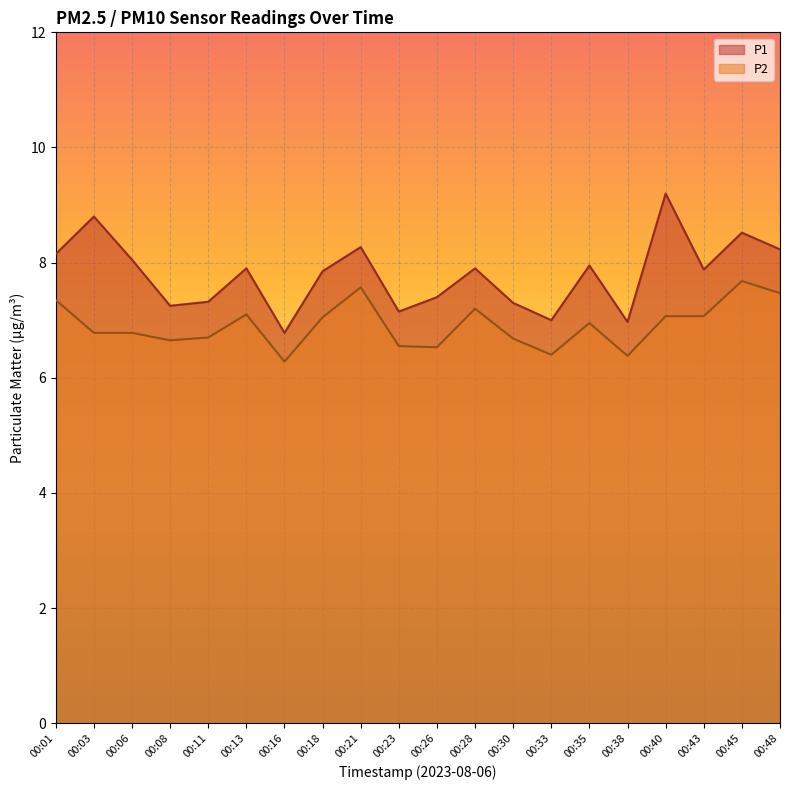

What is the difference between the highest and lowest values at 00:40?

2.1